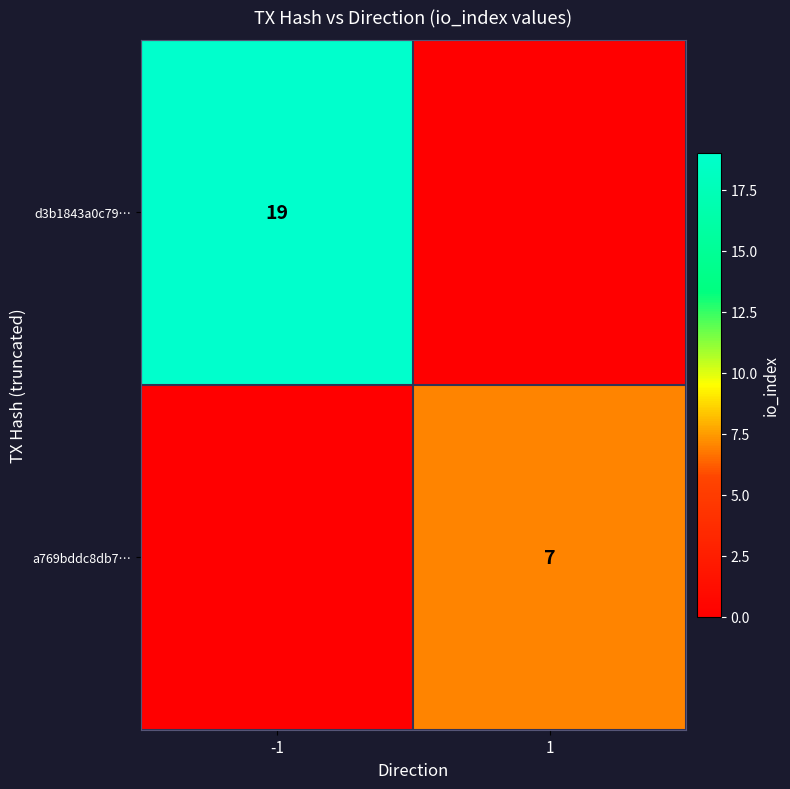

True or false: a769bddc8db7… has a value of 10 at 1.

False